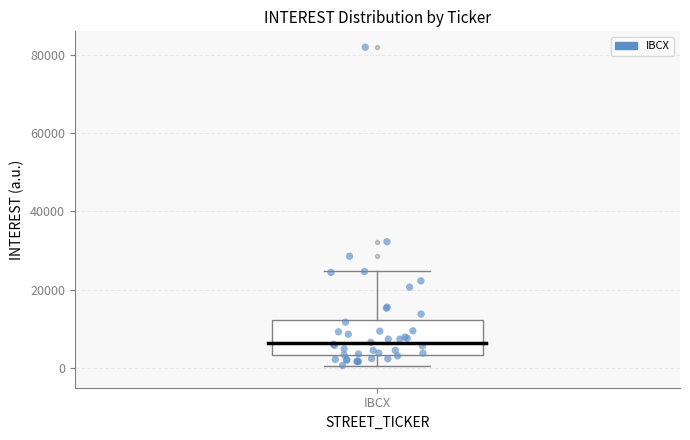

Where is the upper edge of the box for IBCX on the y-axis? The values are not printed on the chart, so give them approximately, as read against the axis.

12000